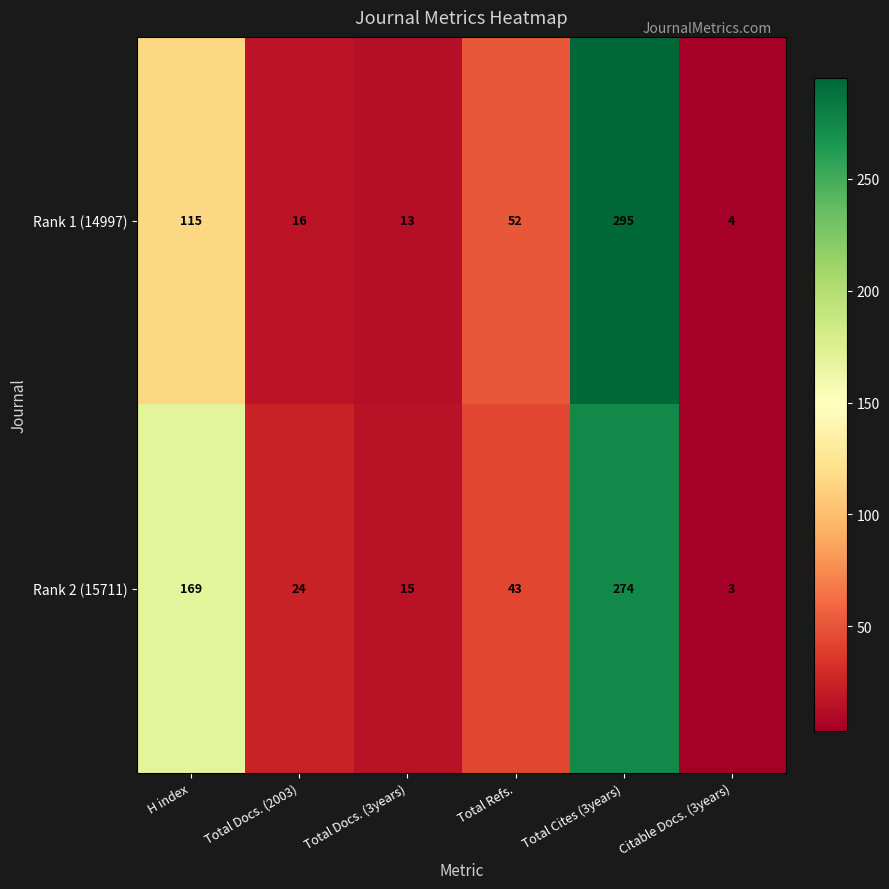

True or false: Rank 2 (15711) has a value of 24 at Total Docs. (2003).

True